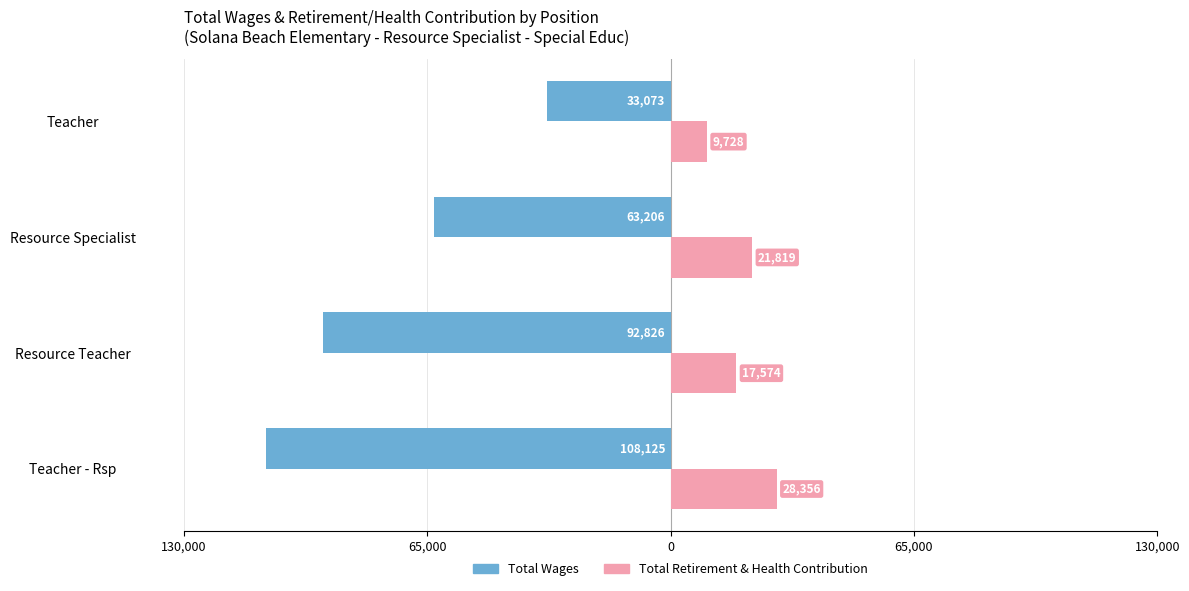

What are all the series names shown in the legend?

Total Wages, Total Retirement & Health Contribution